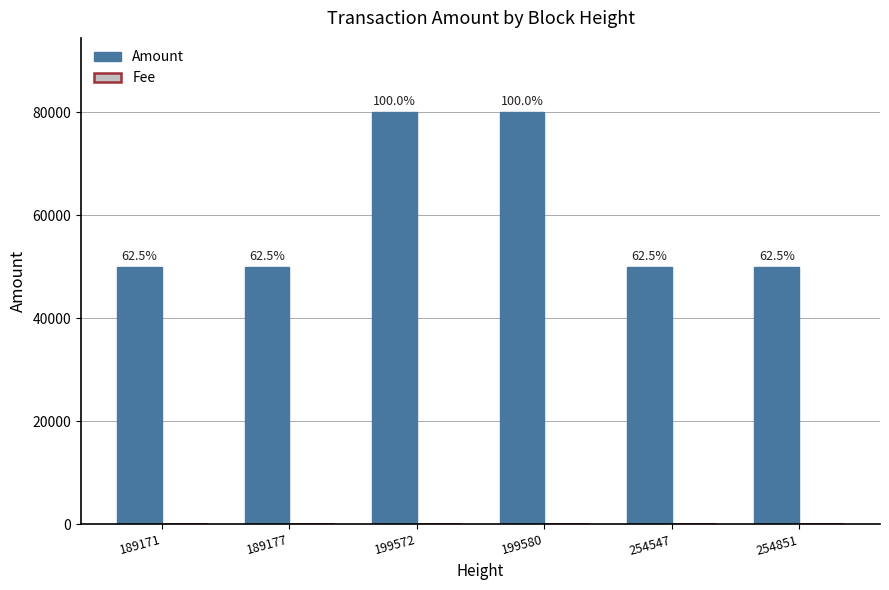

Does the chart contain stacked bars?

No